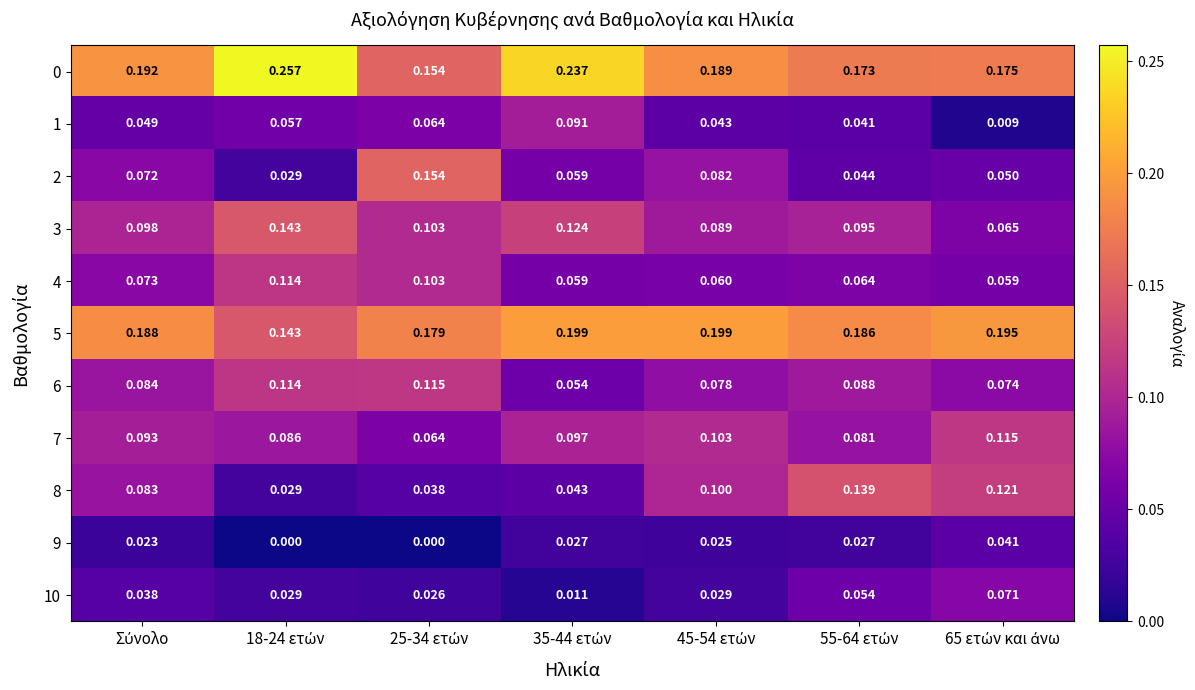

How many series are shown in this chart?

11